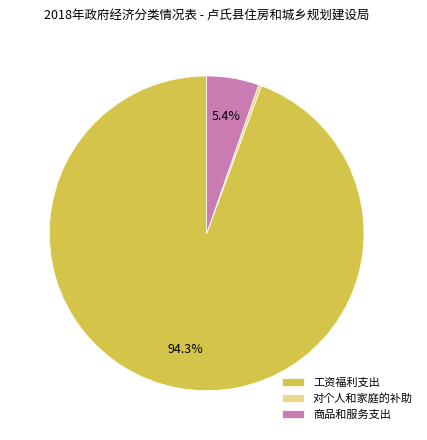

What percentage is the 工资福利支出 slice, to the nearest percent?

94%